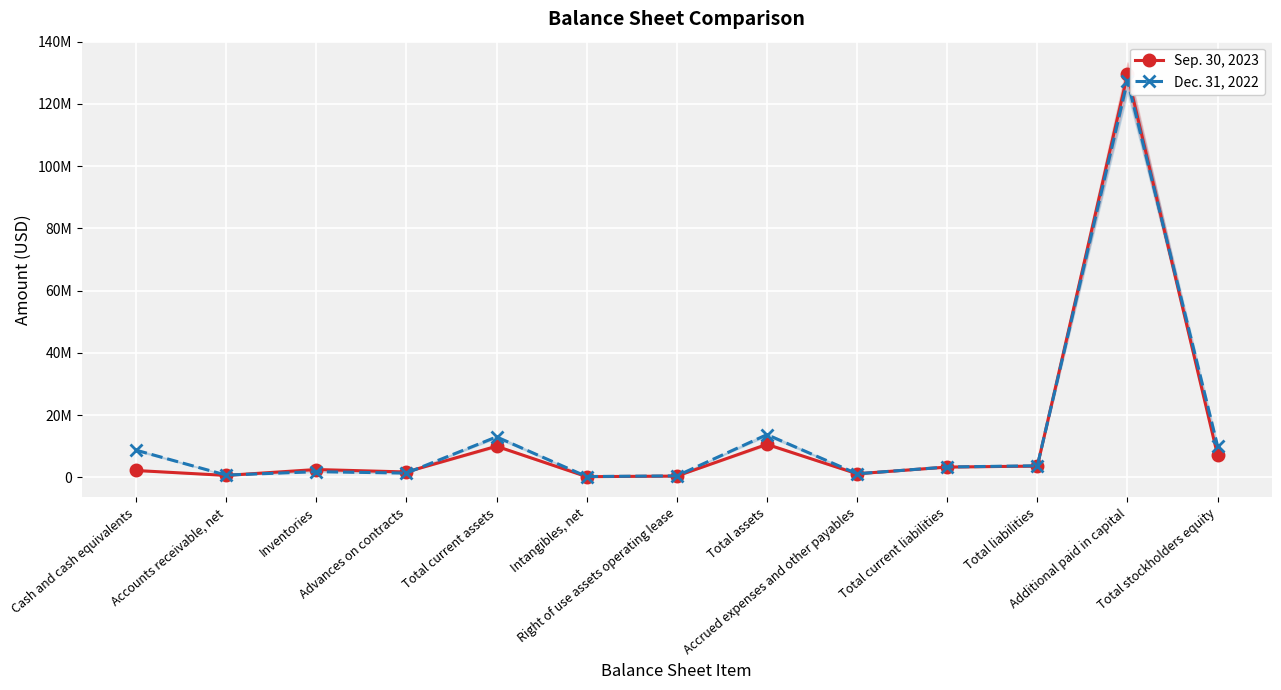

Is it true that Sep. 30, 2023 equals 2176018 at Total stockholders equity?

False